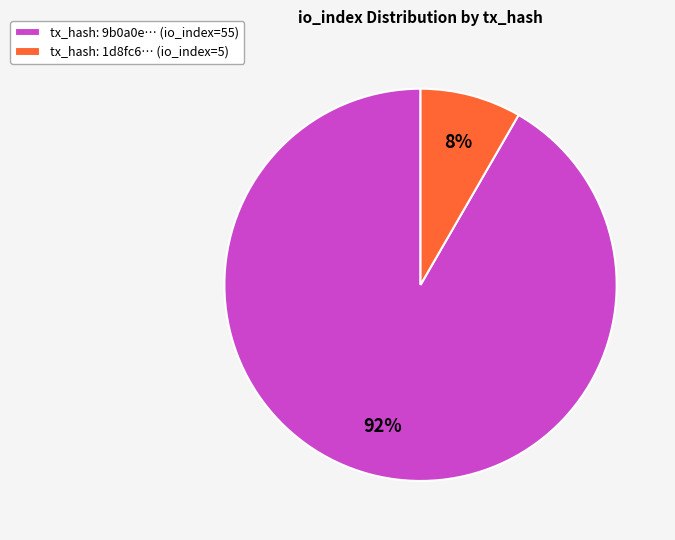

The tx_hash: 9b0a0e… (io_index=55) slice represents 97% of the pie. True or false?

False